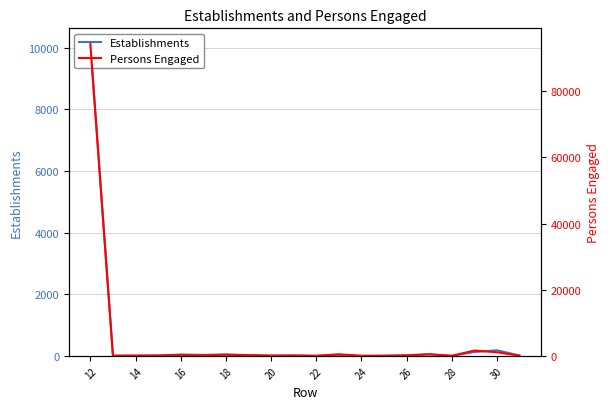

Which category has the lowest value in the Persons Engaged series?

28